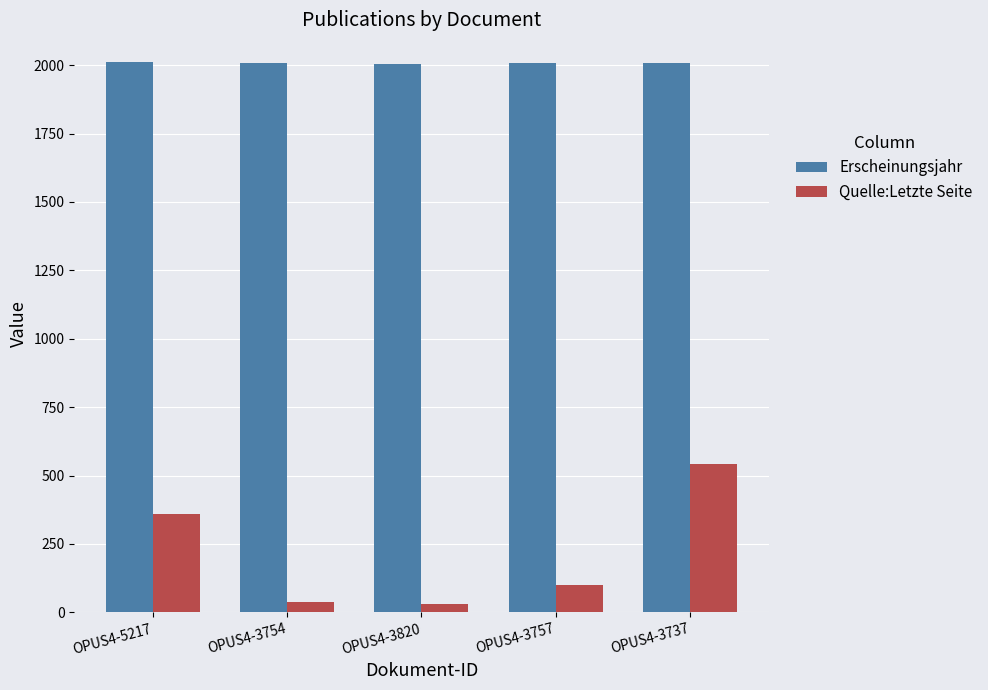

Is the value of Erscheinungsjahr at OPUS4-3820 greater than the value of Quelle:Letzte Seite at OPUS4-3754?

Yes